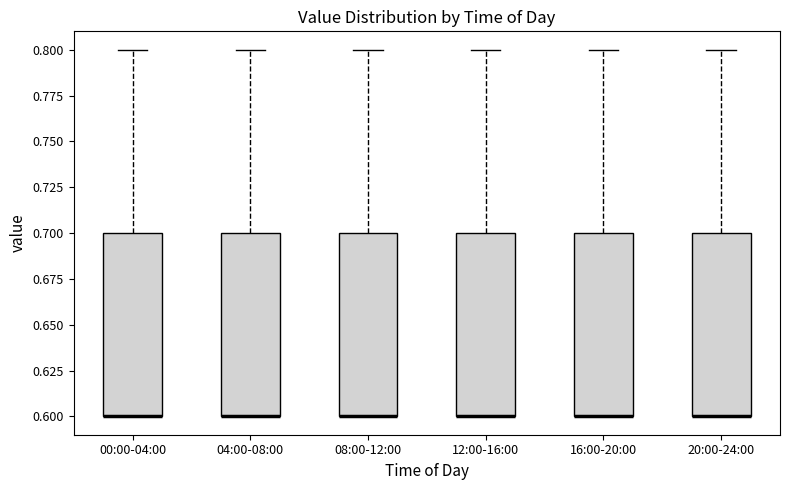

Reading left to right, read every box against the y-axis: the position of its median line, the range the box covers, and the ends of its whiskers. The values are not printed on the chart, so give them approximately, as read against the axis.

00:00-04:00: median 0.6 (drawn on the box's lower edge), box 0.6 to 0.7, whiskers 0.6 to 0.8
04:00-08:00: median 0.6 (drawn on the box's lower edge), box 0.6 to 0.7, whiskers 0.6 to 0.8
08:00-12:00: median 0.6 (drawn on the box's lower edge), box 0.6 to 0.7, whiskers 0.6 to 0.8
12:00-16:00: median 0.6 (drawn on the box's lower edge), box 0.6 to 0.7, whiskers 0.6 to 0.8
16:00-20:00: median 0.6 (drawn on the box's lower edge), box 0.6 to 0.7, whiskers 0.6 to 0.8
20:00-24:00: median 0.6 (drawn on the box's lower edge), box 0.6 to 0.7, whiskers 0.6 to 0.8